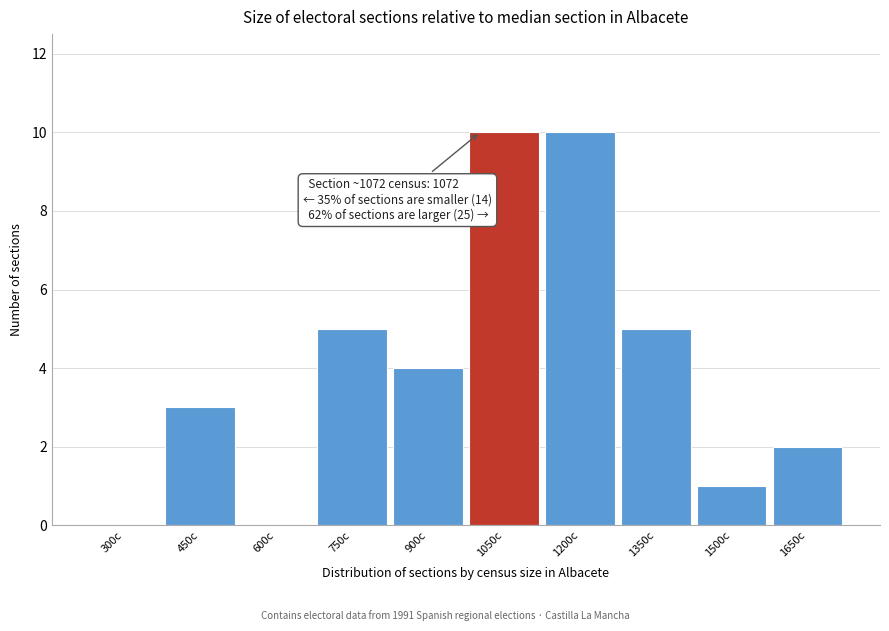

What is the change in value from 1200c to 1350c?

-5